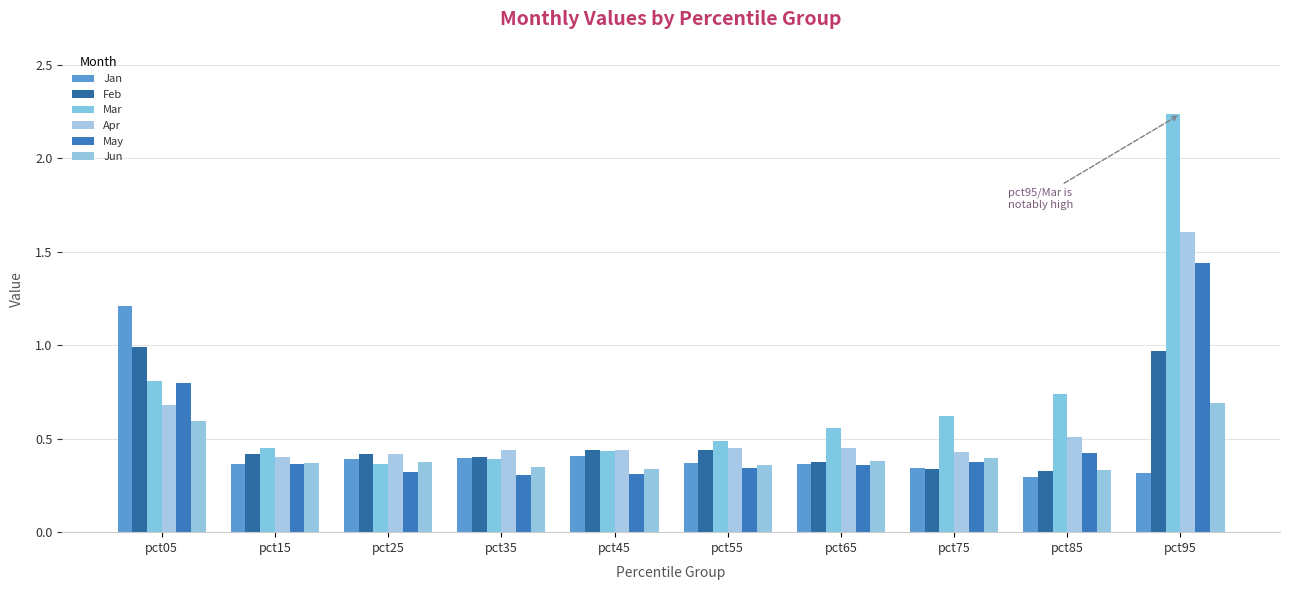

Reading left to right, list all the values displayed in this chart.

Jan: pct05=1.2	pct15=0.4	pct25=0.4	pct35=0.4	pct45=0.4	pct55=0.4	pct65=0.4	pct75=0.3	pct85=0.3	pct95=0.3
Feb: pct05=1.0	pct15=0.4	pct25=0.4	pct35=0.4	pct45=0.4	pct55=0.4	pct65=0.4	pct75=0.3	pct85=0.3	pct95=1.0
Mar: pct05=0.8	pct15=0.5	pct25=0.4	pct35=0.4	pct45=0.4	pct55=0.5	pct65=0.6	pct75=0.6	pct85=0.7	pct95=2.2
Apr: pct05=0.7	pct15=0.4	pct25=0.4	pct35=0.4	pct45=0.4	pct55=0.4	pct65=0.4	pct75=0.4	pct85=0.5	pct95=1.6
May: pct05=0.8	pct15=0.4	pct25=0.3	pct35=0.3	pct45=0.3	pct55=0.3	pct65=0.4	pct75=0.4	pct85=0.4	pct95=1.4
Jun: pct05=0.6	pct15=0.4	pct25=0.4	pct35=0.4	pct45=0.3	pct55=0.4	pct65=0.4	pct75=0.4	pct85=0.3	pct95=0.7